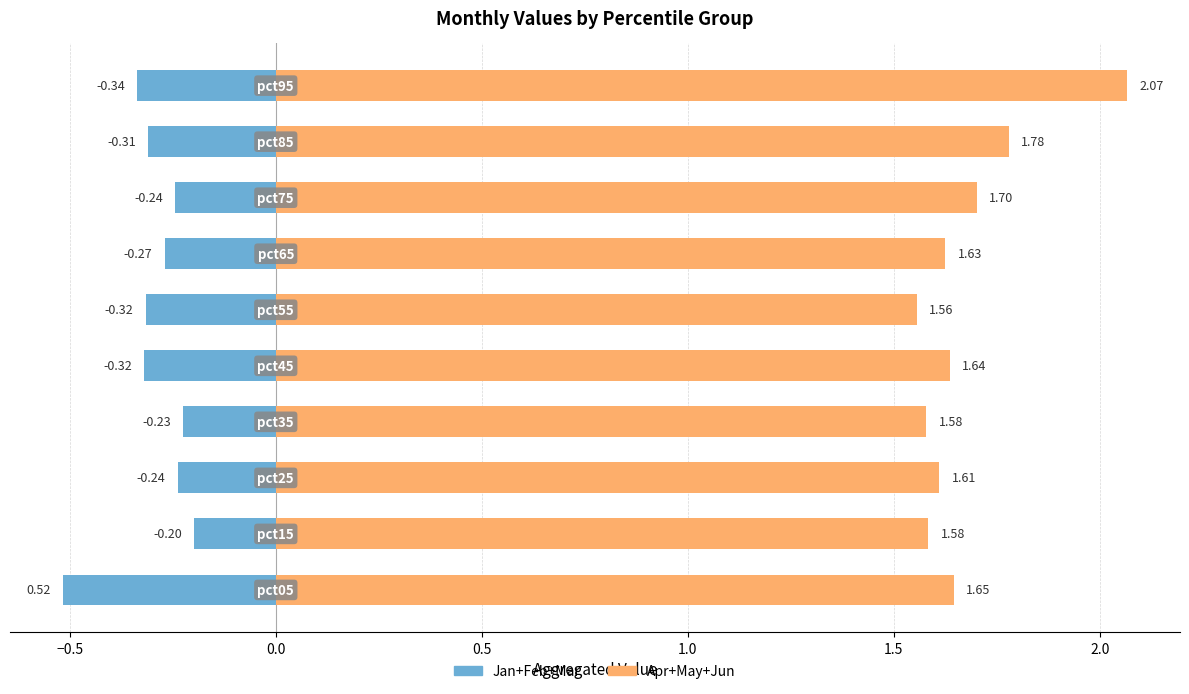

Reading left to right, list all the values displayed in this chart.

Jan+Feb+Mar: -0.5	-0.2	-0.2	-0.2	-0.3	-0.3	-0.3	-0.2	-0.3	-0.3
Apr+May+Jun: 1.6	1.6	1.6	1.6	1.6	1.6	1.6	1.7	1.8	2.1